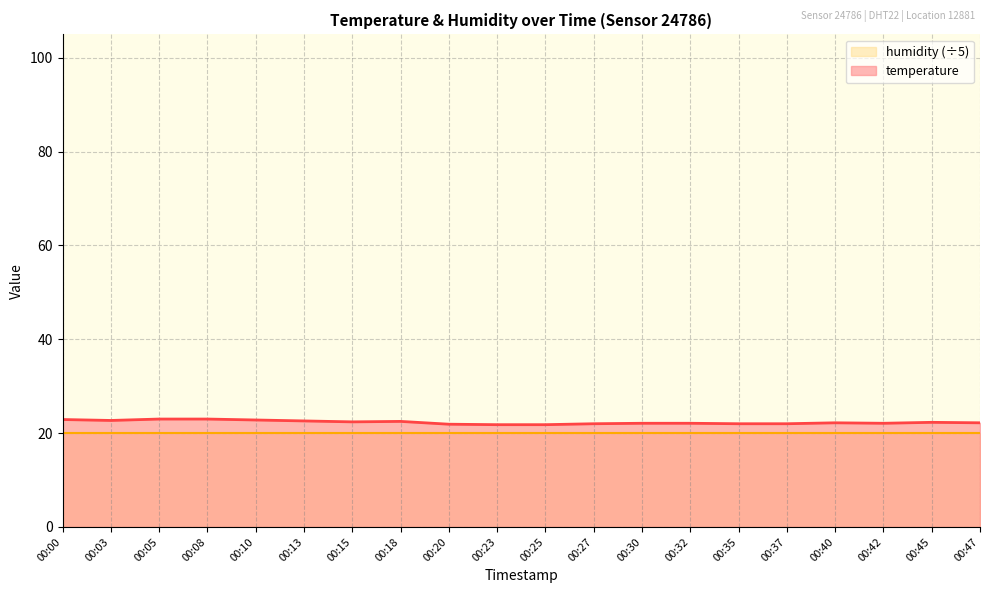

What is the difference between the maximum and minimum values?

1.2